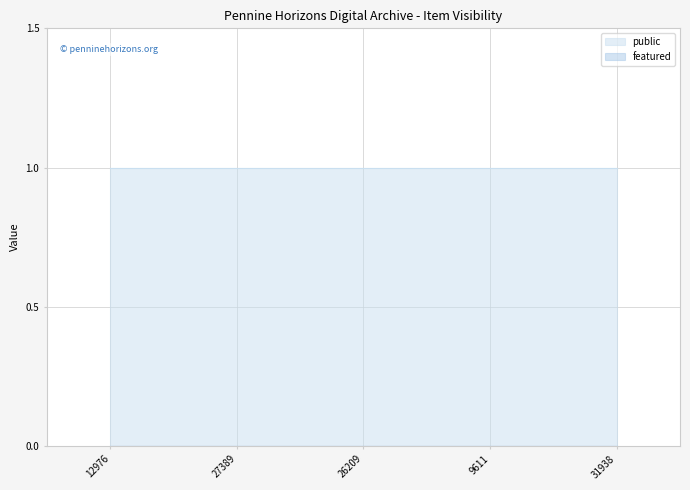

What is the label of the 1st point from the left?

12976